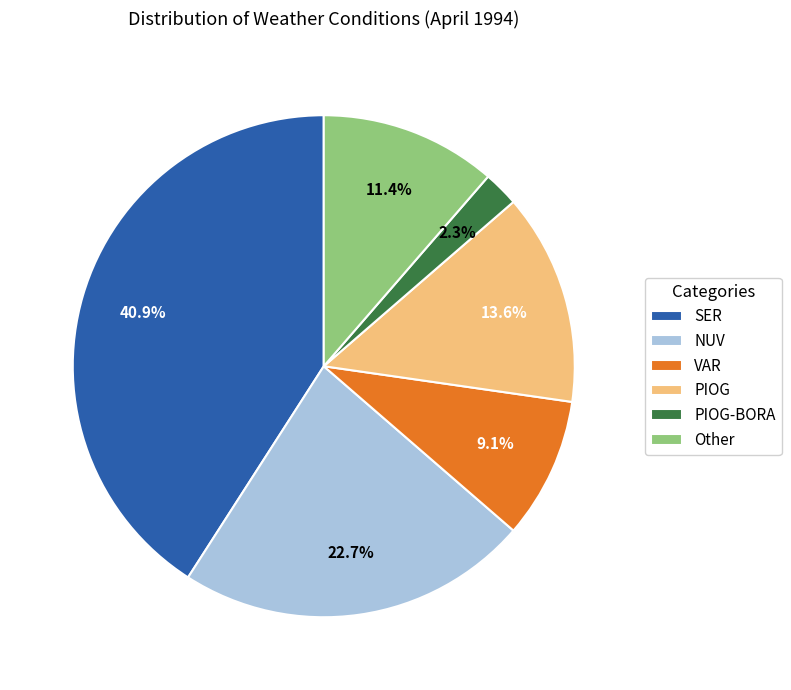

Between VAR and PIOG-BORA, which is larger?

VAR